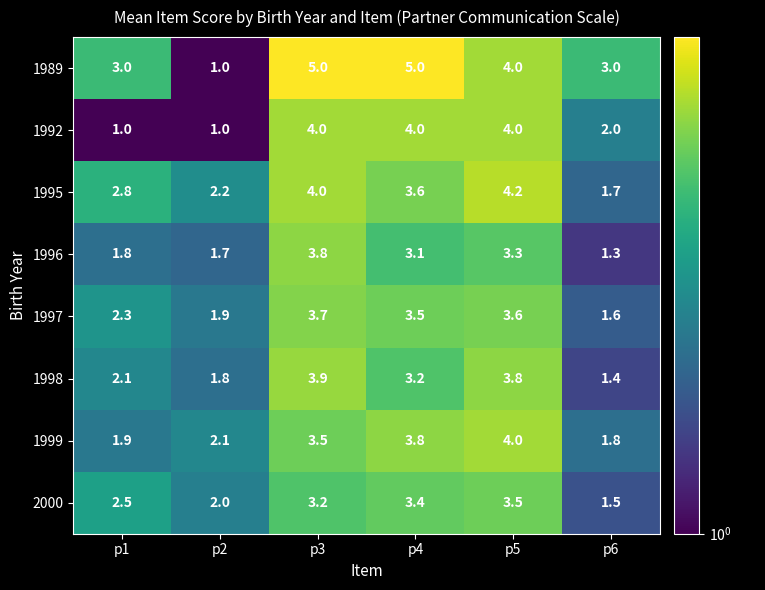

What is the approximate value of 1998 at p6?

1.4